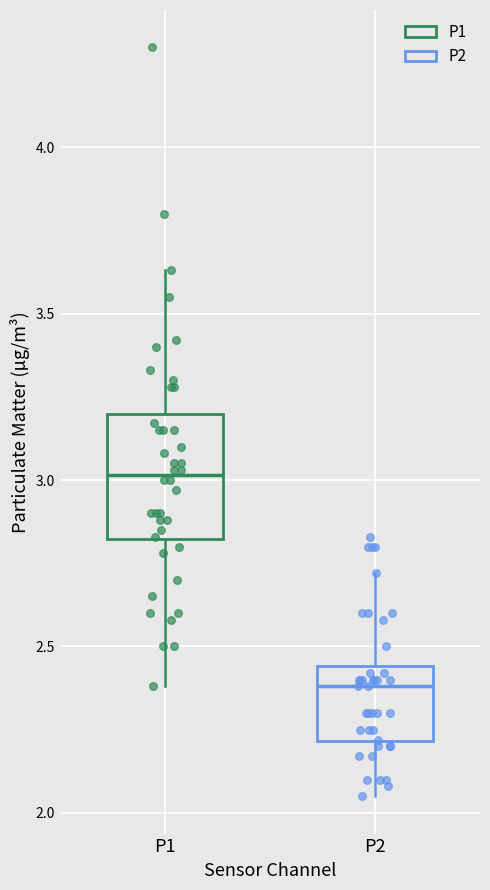

Which box's median line is the highest?

P1